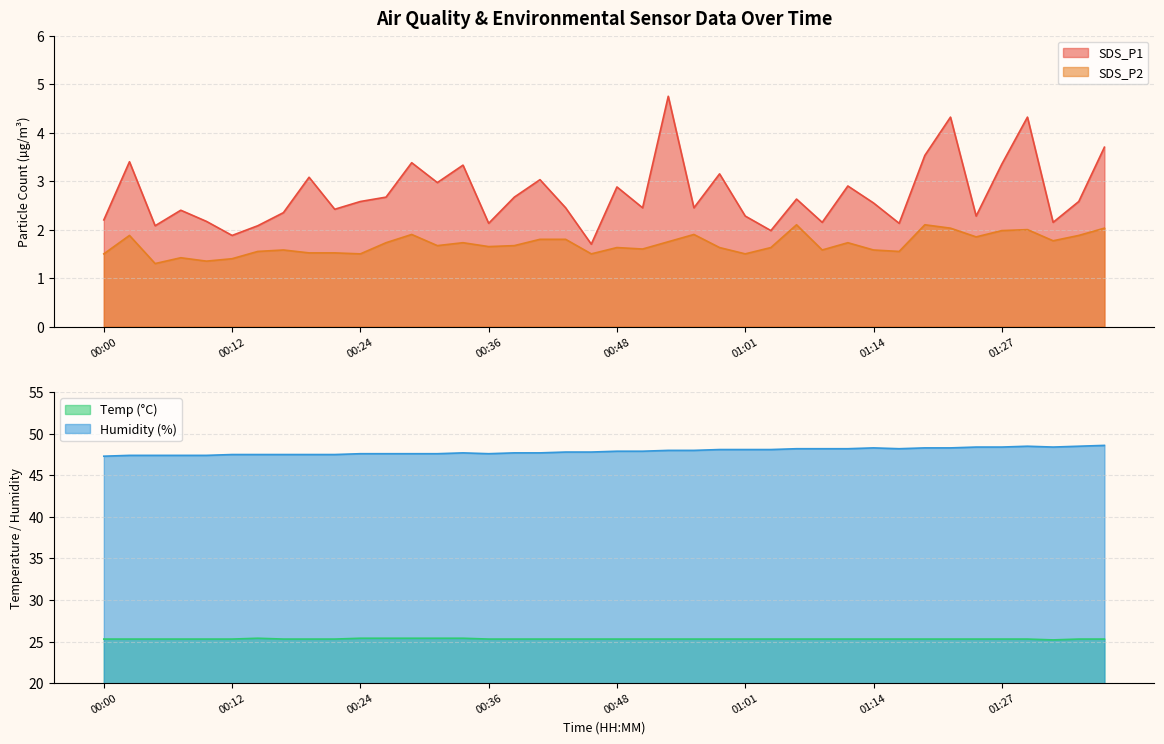

What are all the series names shown in the legend?

SDS_P1, SDS_P2, Temp, Humidity